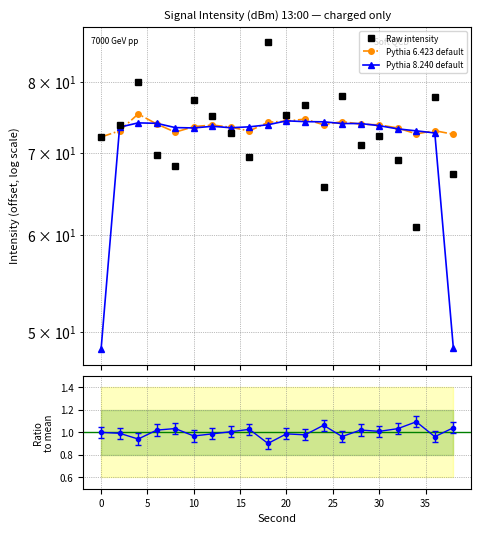

What is the average value of the Raw intensity series?

73.0